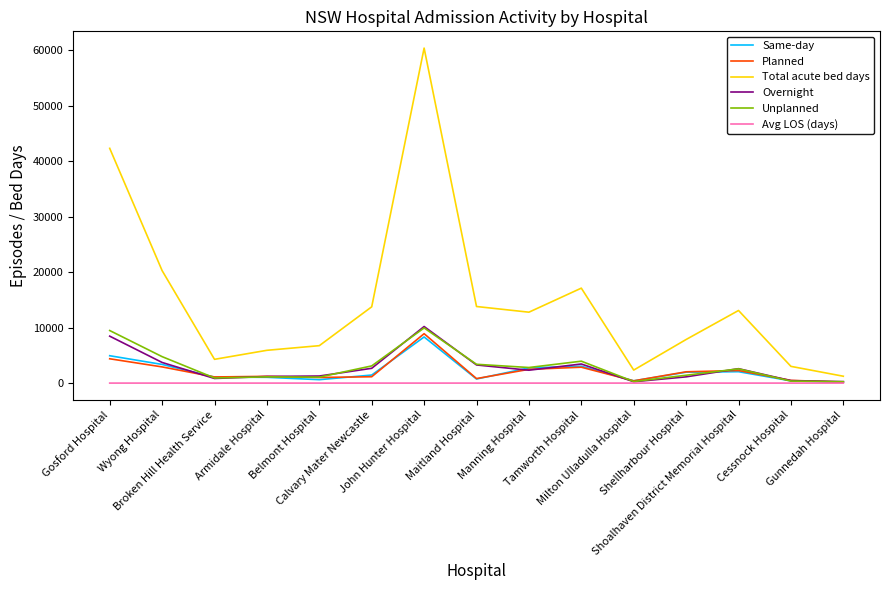

Which series has the widest spread of values?

Total acute bed days